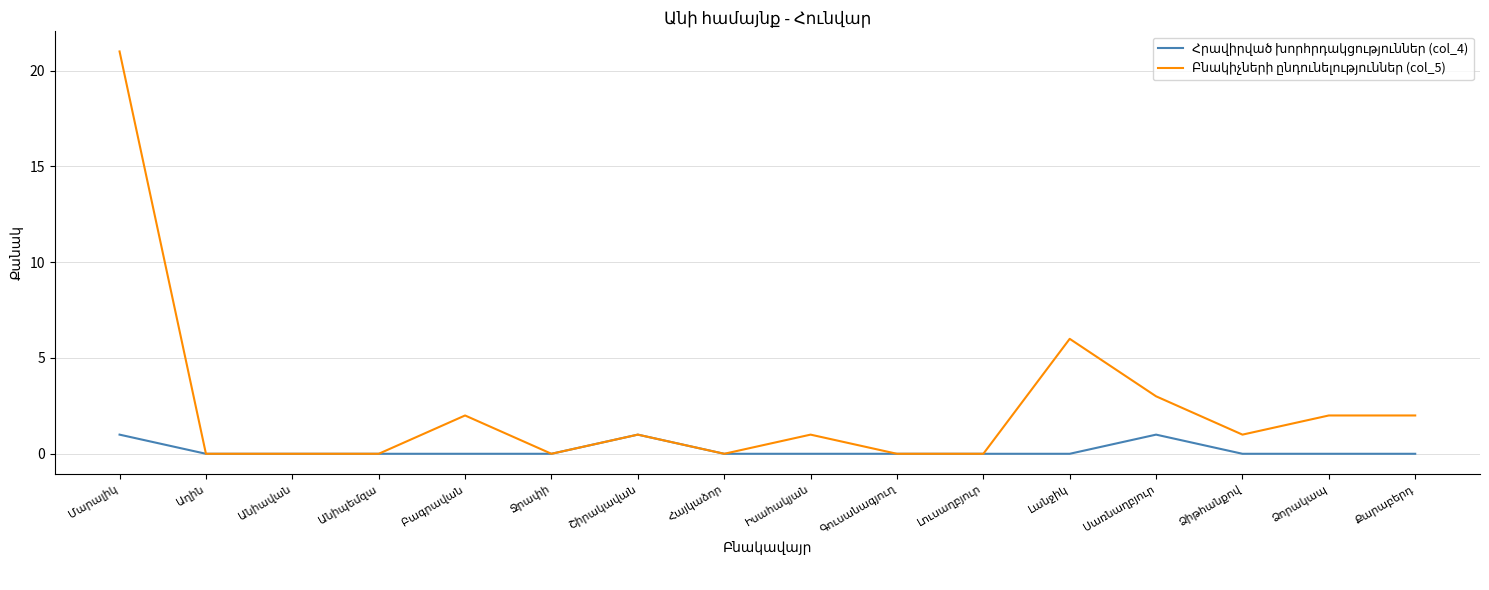

What is the maximum value shown in the chart?

21